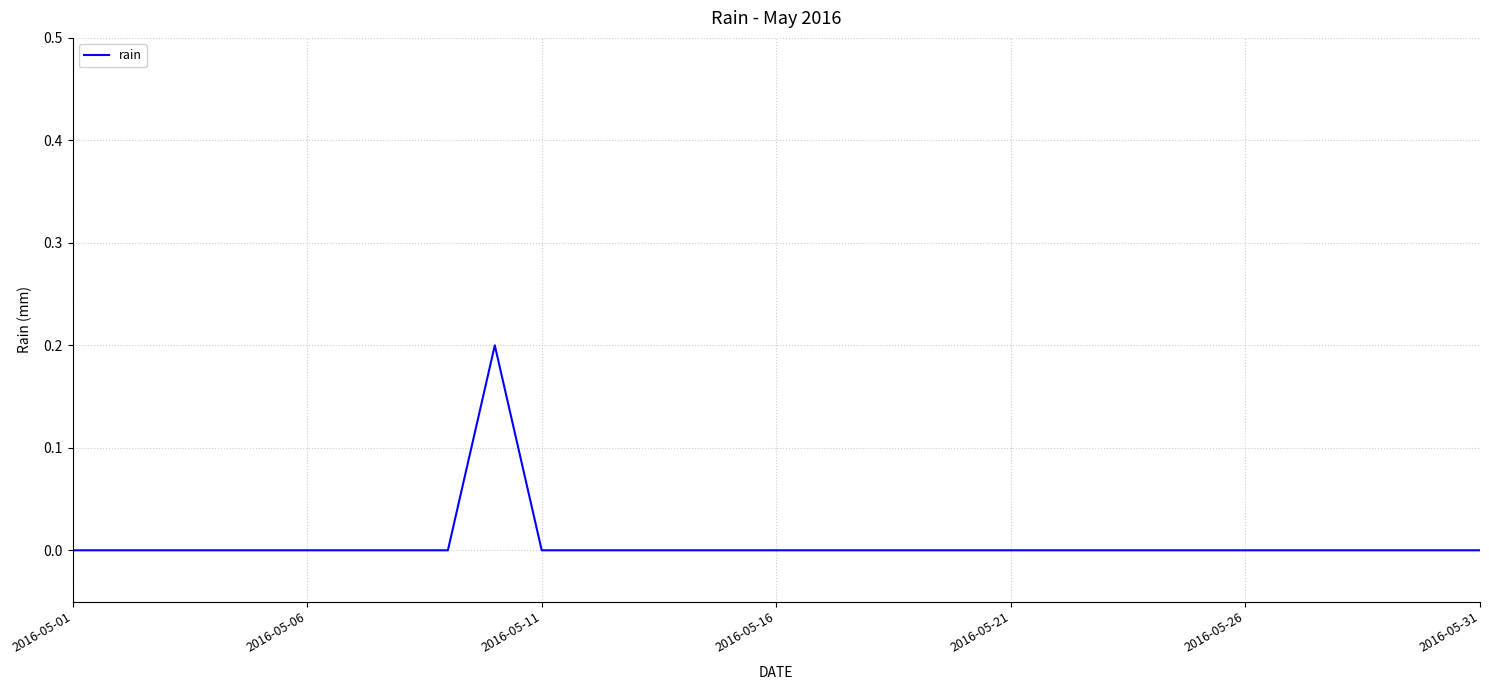

Does the chart have visible grid lines?

Yes